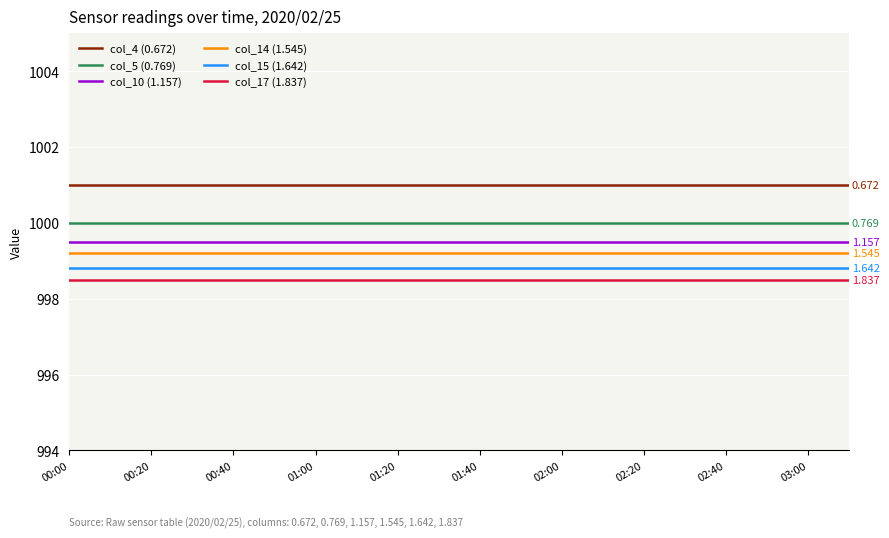

Count the number of categories in the chart.

20